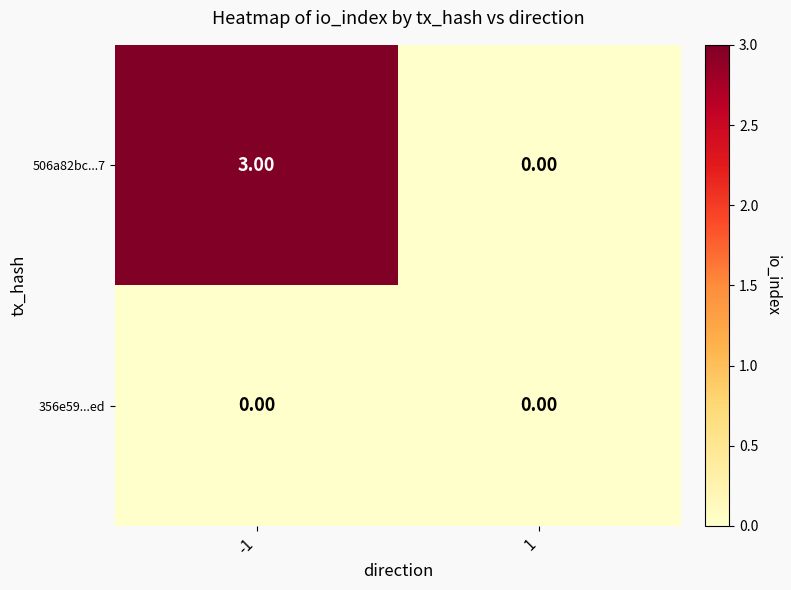

Is the value of 356e59...ed at -1 greater than the value of 506a82bc...7 at -1?

No